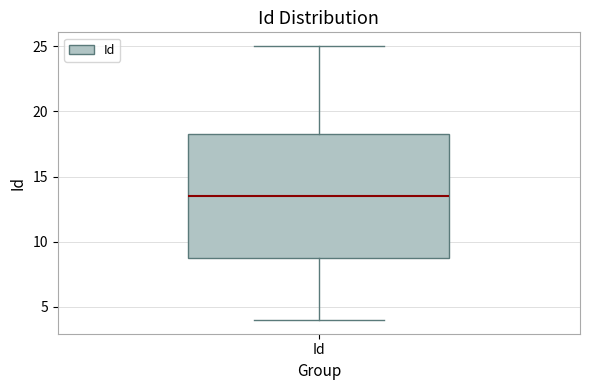

Transcribe this box plot: give where the median line is, the range the box spans, and where the two whiskers end, as read against the y-axis. The values are not printed on the chart, so give them approximately, as read against the axis.

median 13.5, box 9.0 to 18.5, whiskers 4.0 to 25.0